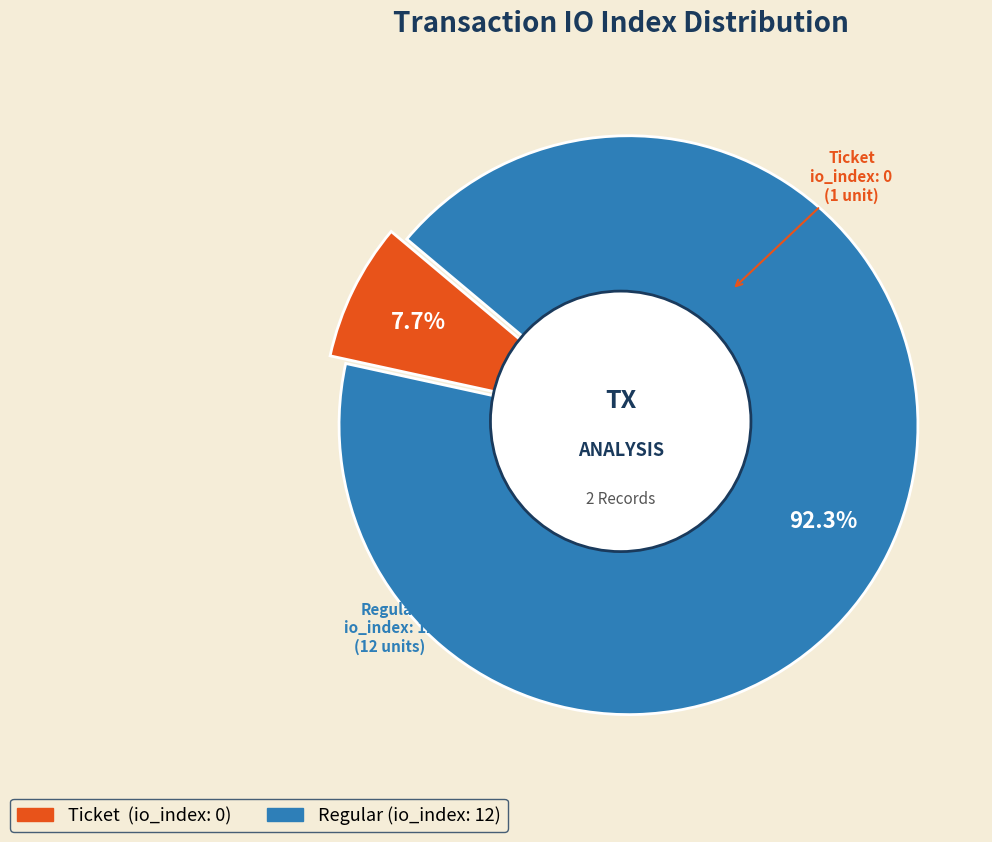

Is Regular (io_index=12) the majority of the pie?

Yes